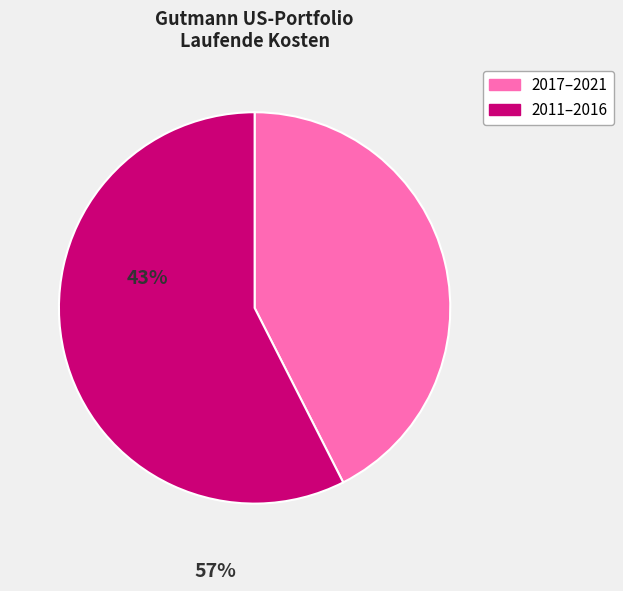

Does any single category account for the majority?

Yes